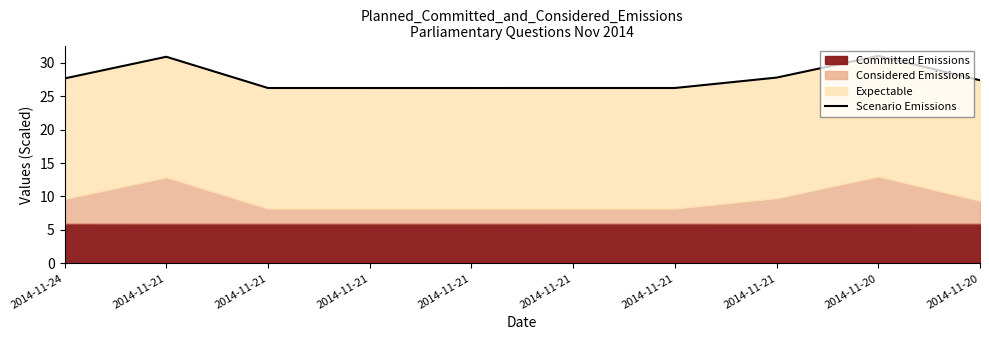

Where is the data nearest to the value 28?

2014-11-21